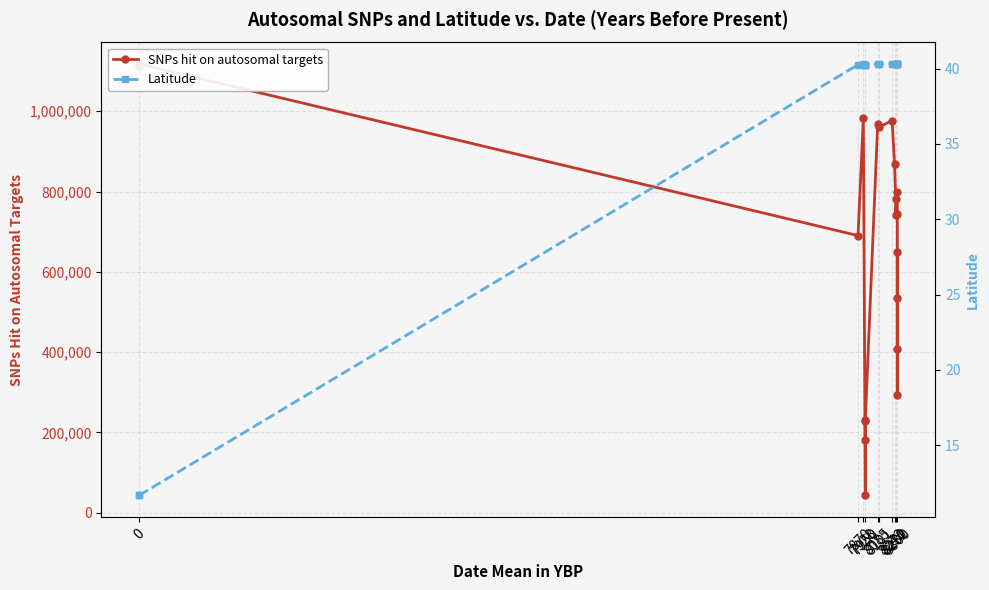

What is the difference between the second highest and second lowest values in the SNPs hit on autosomal targets series?

931740.0